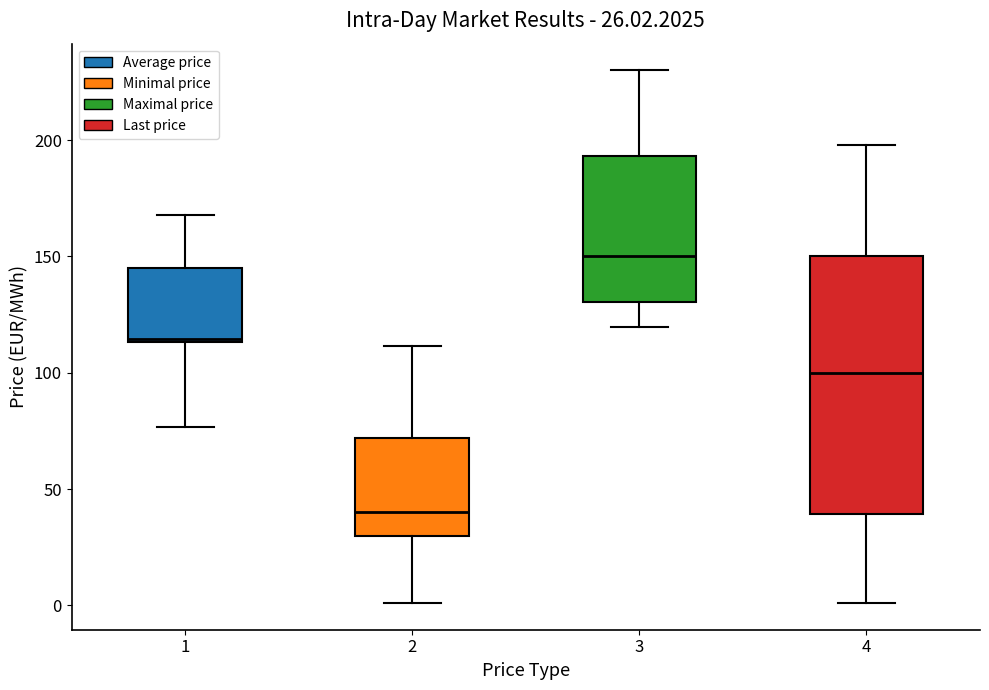

Which box has the highest median line?

3